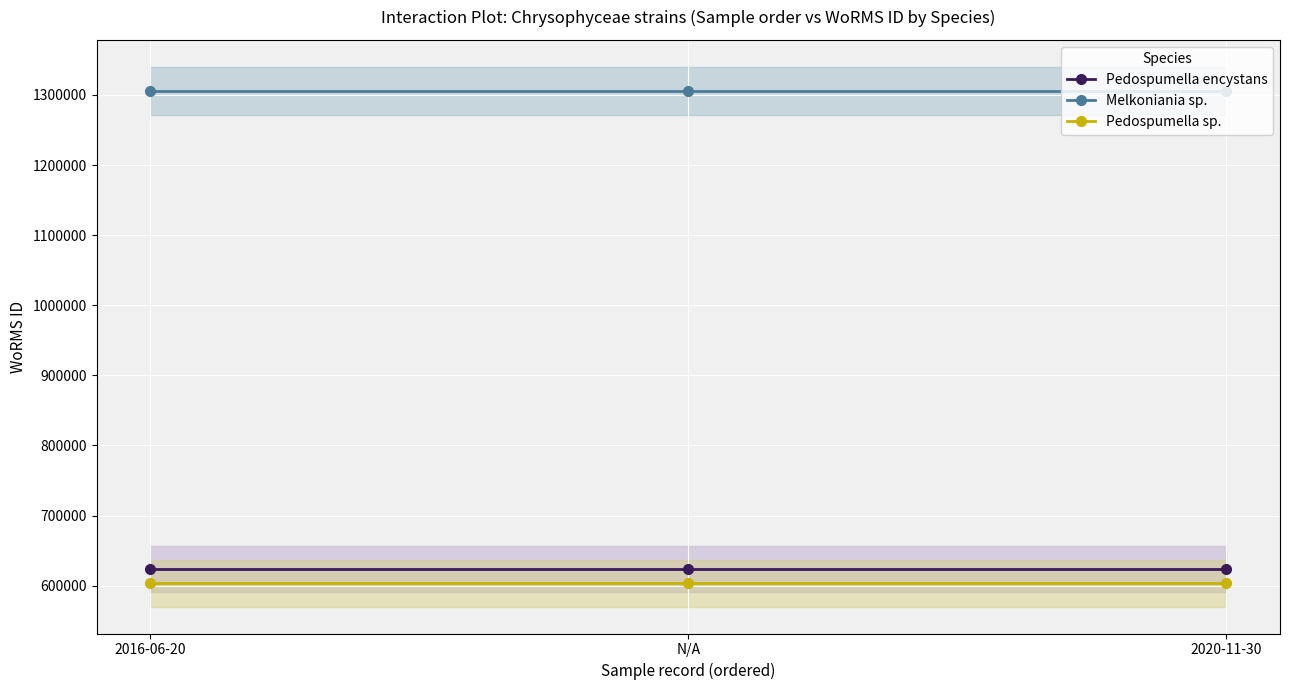

Between 2016-06-20 and 2020-11-30, which series saw the biggest shift?

Pedospumella encystans